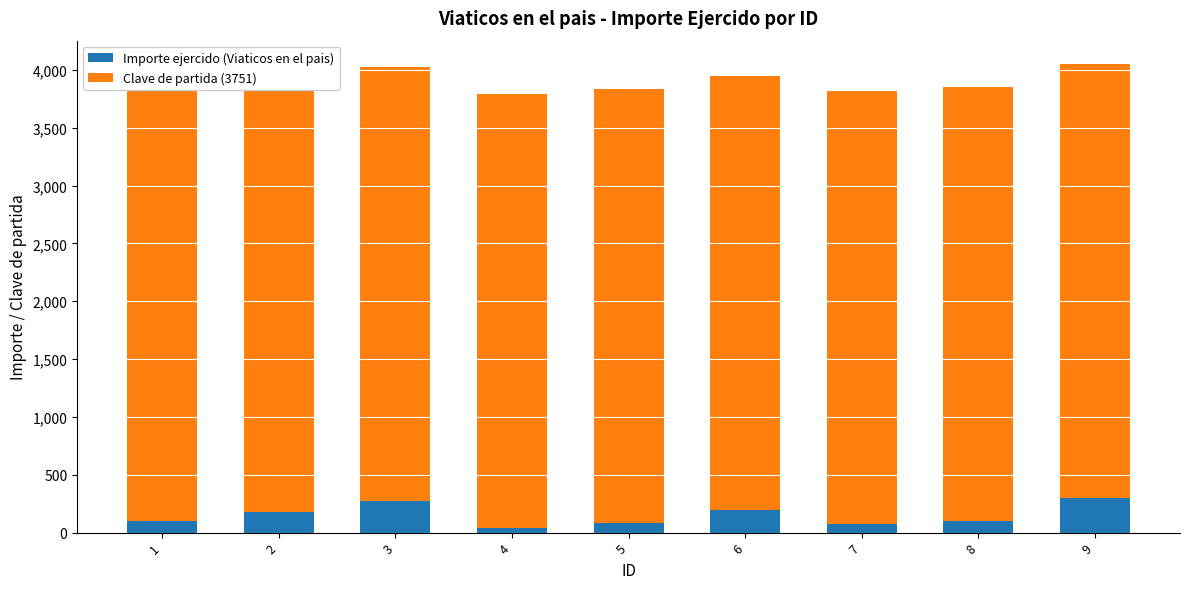

What is the lowest value of the Clave de partida (3751) series?

3751